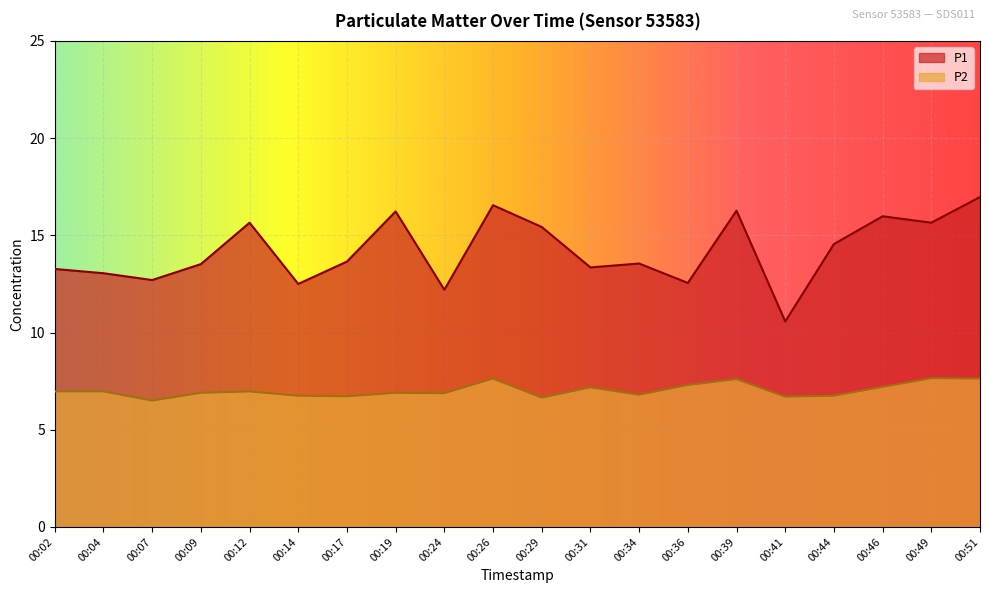

At how many categories does at least one series exceed 7?

20